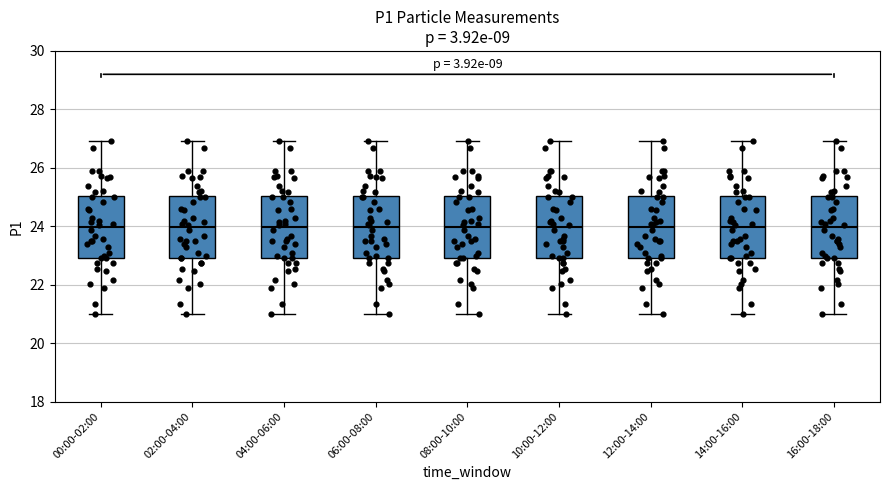

Where is the lower edge of the box for 00:00-02:00 on the y-axis? The values are not printed on the chart, so give them approximately, as read against the axis.

23